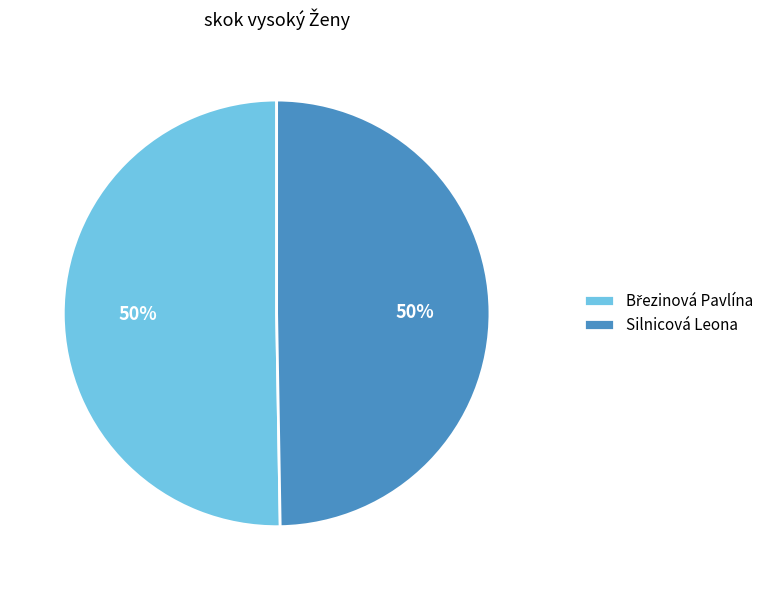

To the nearest percent, what is the average slice percentage?

50%